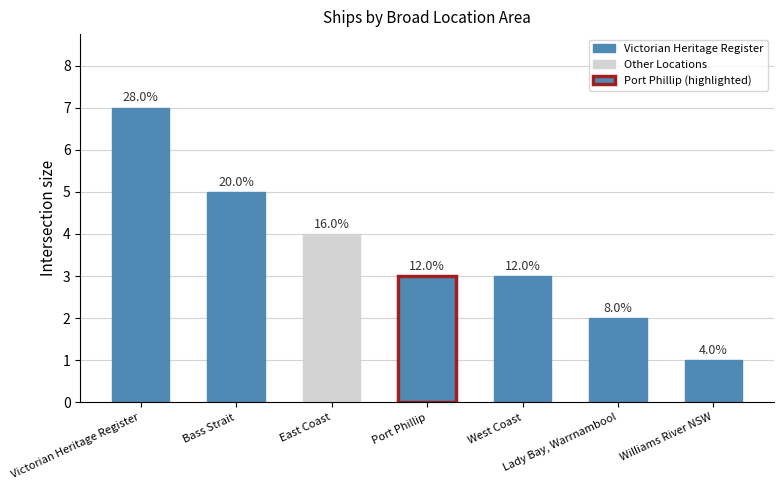

What position from the right is West Coast?

3